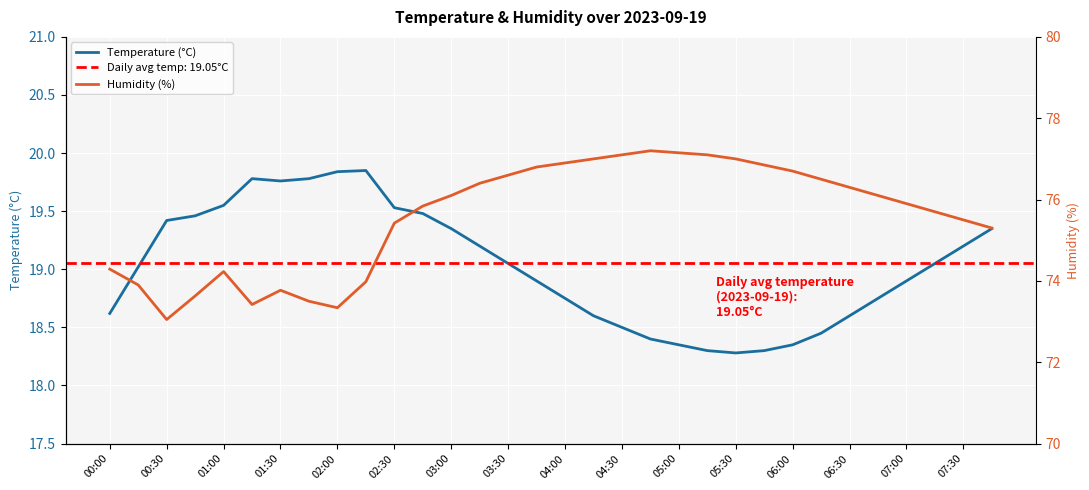

What is the minimum value for Temperature (°C)?

18.3